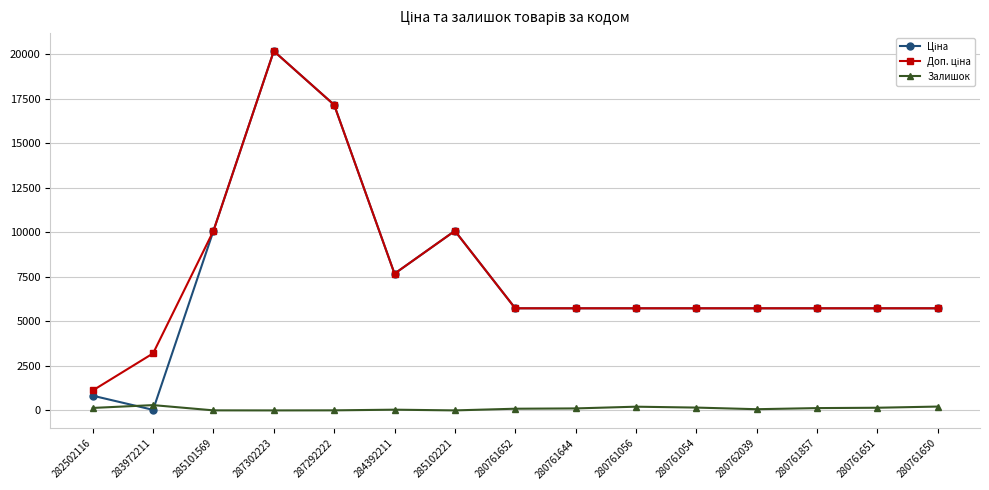

At which category is the sum across all series the highest?

287302223